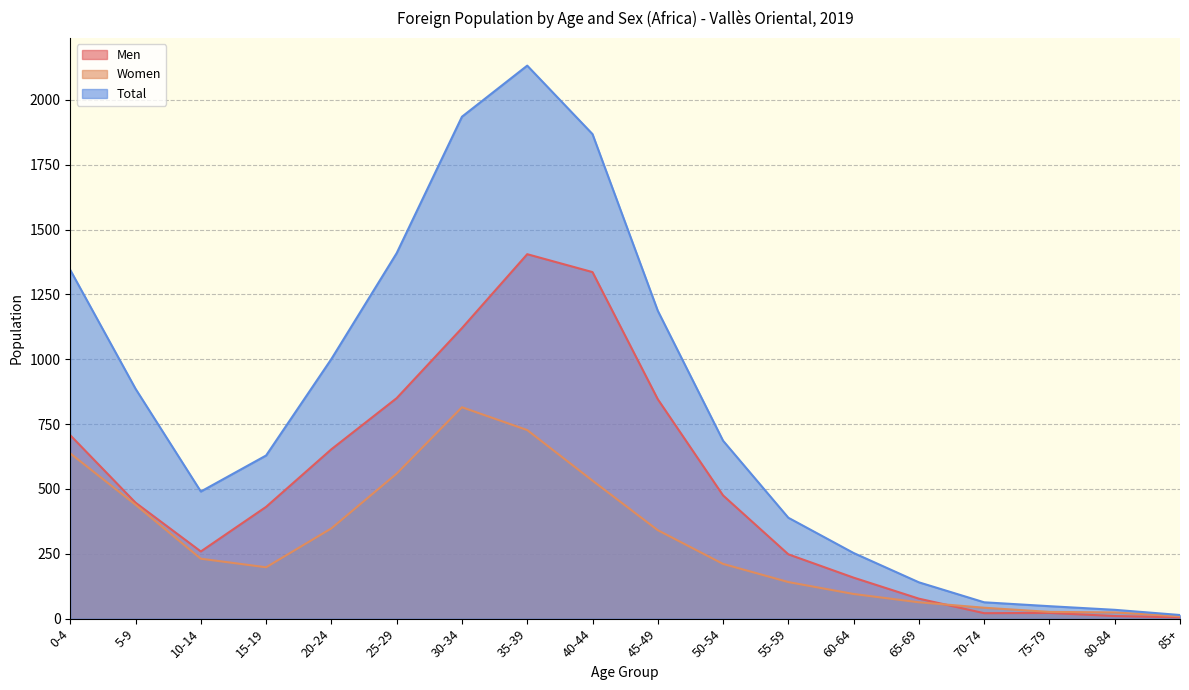

True or false: Women has more than 1 interior local peaks.

False